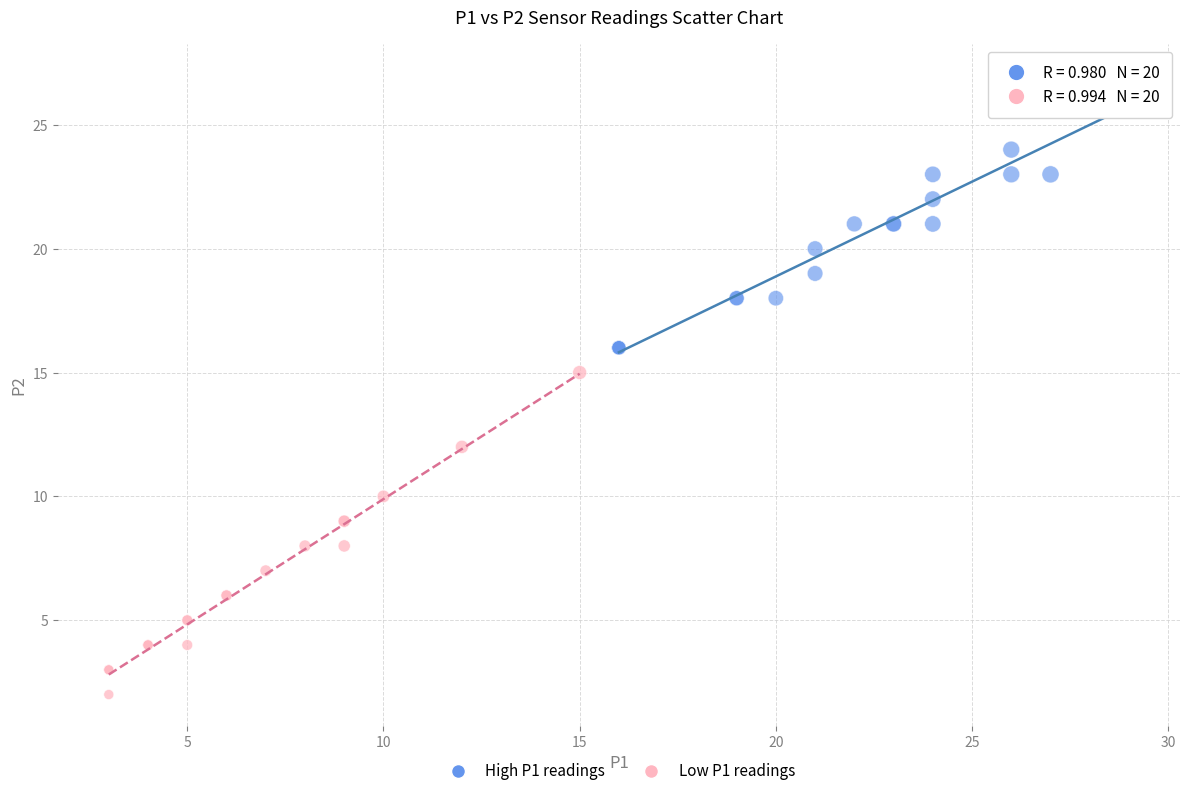

Which series reaches the maximum Y coordinate?

High P1 readings